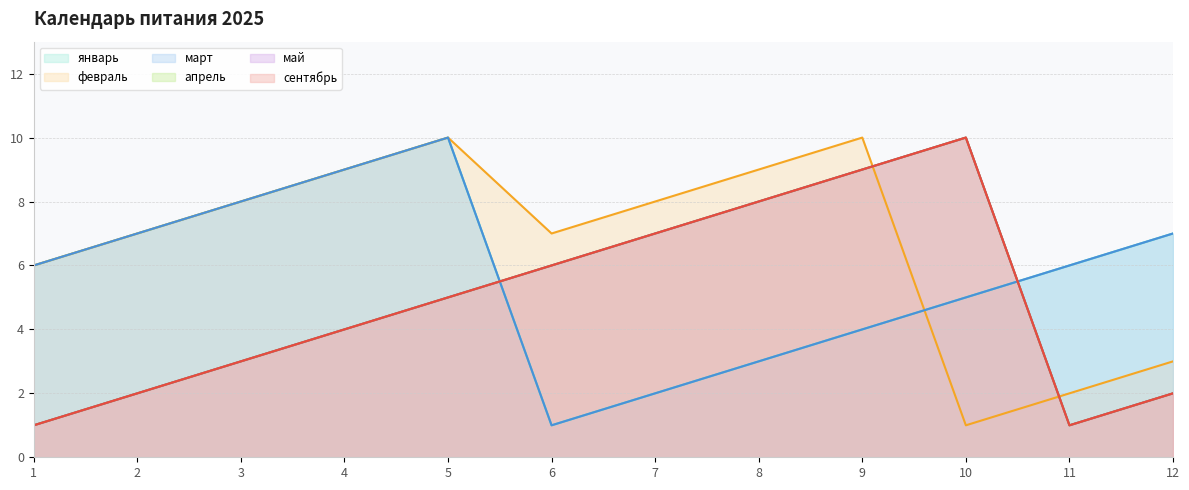

At which label is февраль closest to 5?

1